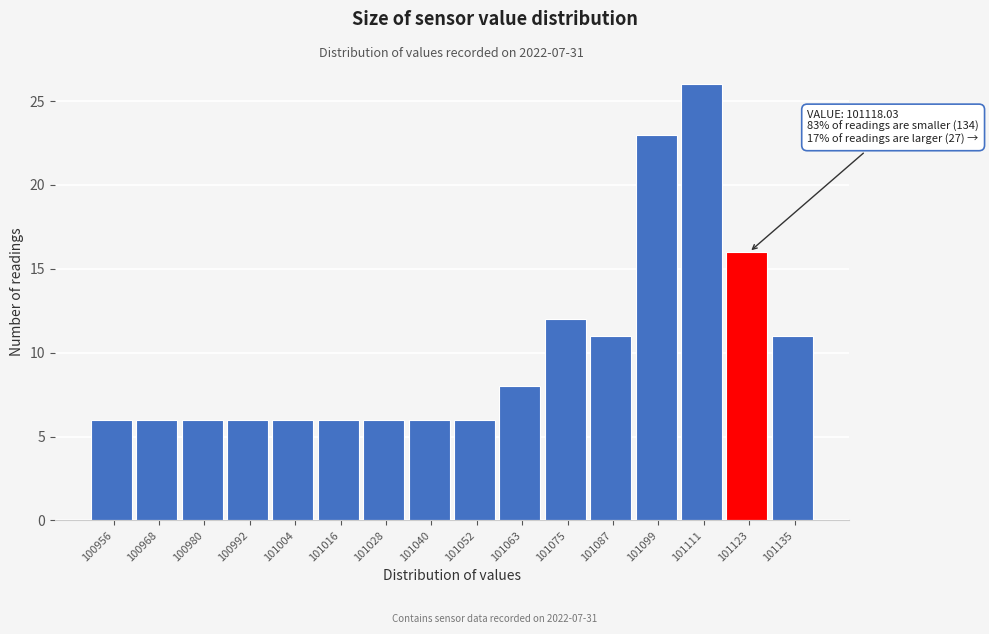

Which range on the x-axis has the tallest bar?

101106 to 101116